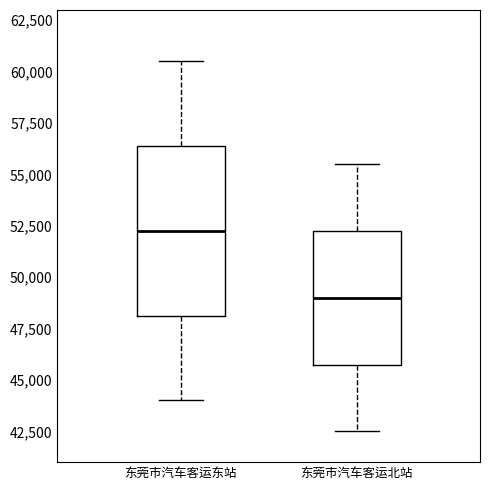

Reading left to right, read every box against the y-axis: the position of its median line, the range the box covers, and the ends of its whiskers. The values are not printed on the chart, so give them approximately, as read against the axis.

东莞市汽车客运东站: median 52500, box 48000 to 56500, whiskers 44000 to 60500
东莞市汽车客运北站: median 49000, box 46000 to 52500, whiskers 42500 to 55500